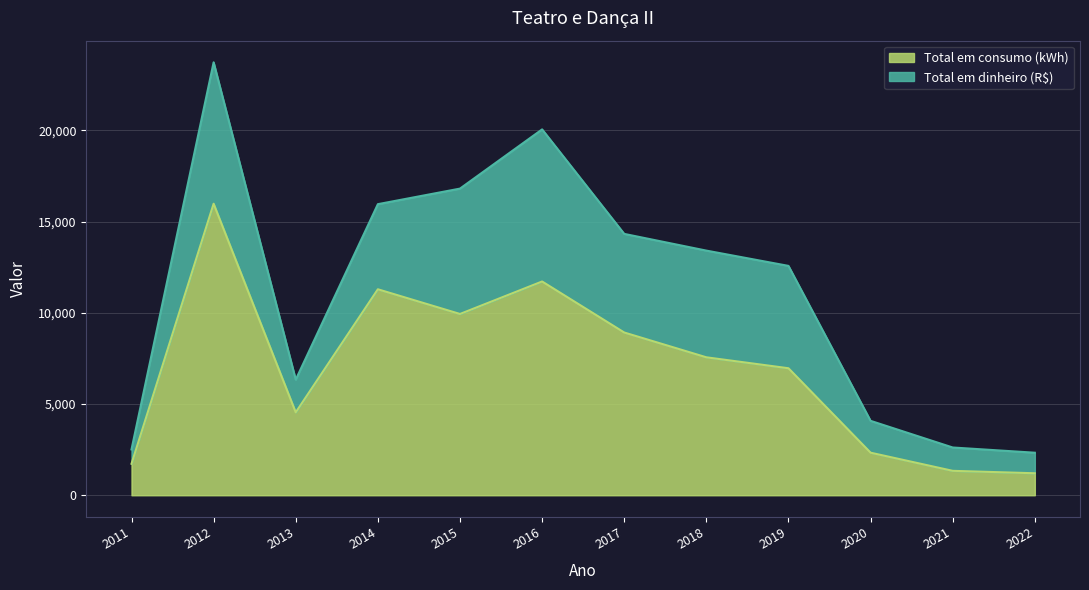

Reading right to left, what are all the values shown in this chart?

1206	1339	2333	6962	7562	8921	11718	9937	11291	4545	15981	1725